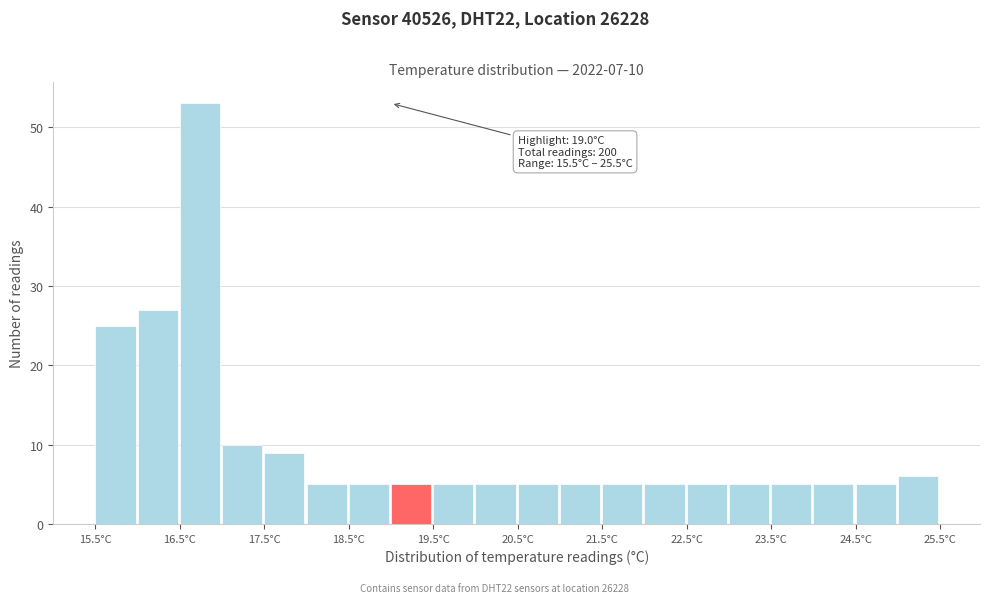

Which range on the x-axis has the tallest bar?

16.5 to 17.0